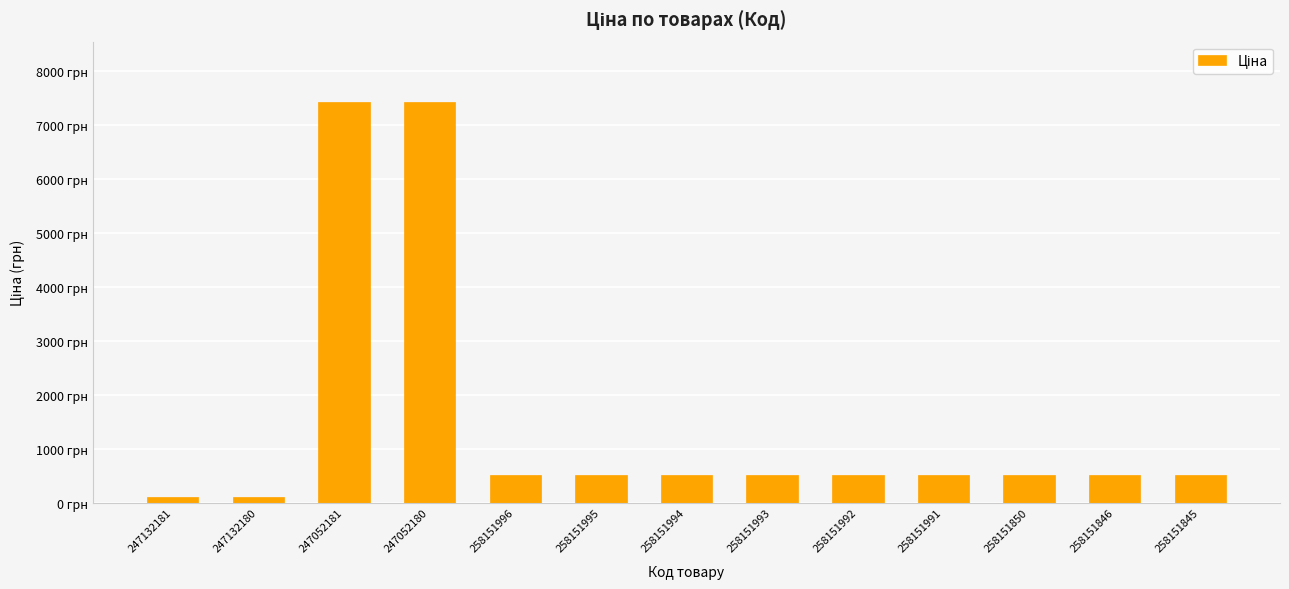

What position from the right is 247132181?

13